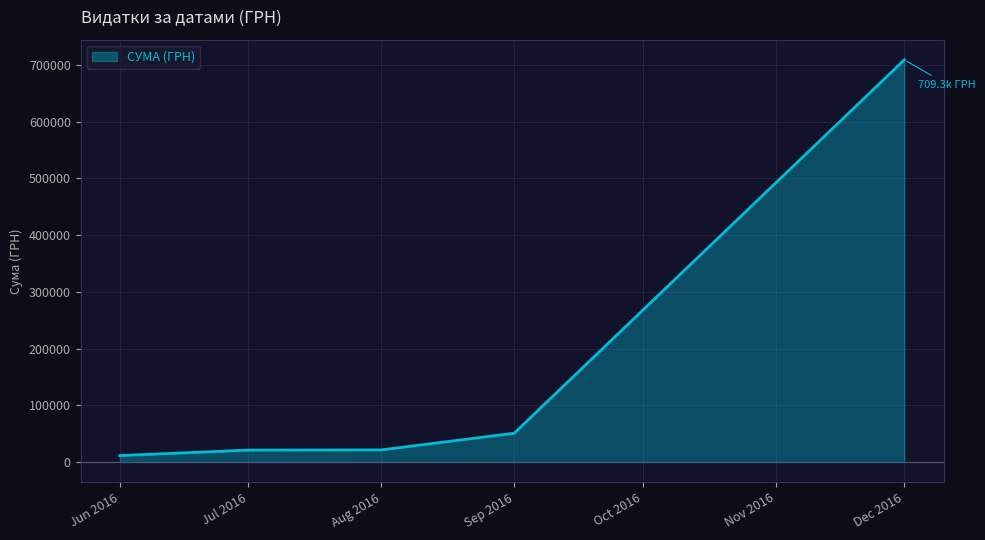

Does the chart have visible grid lines?

Yes